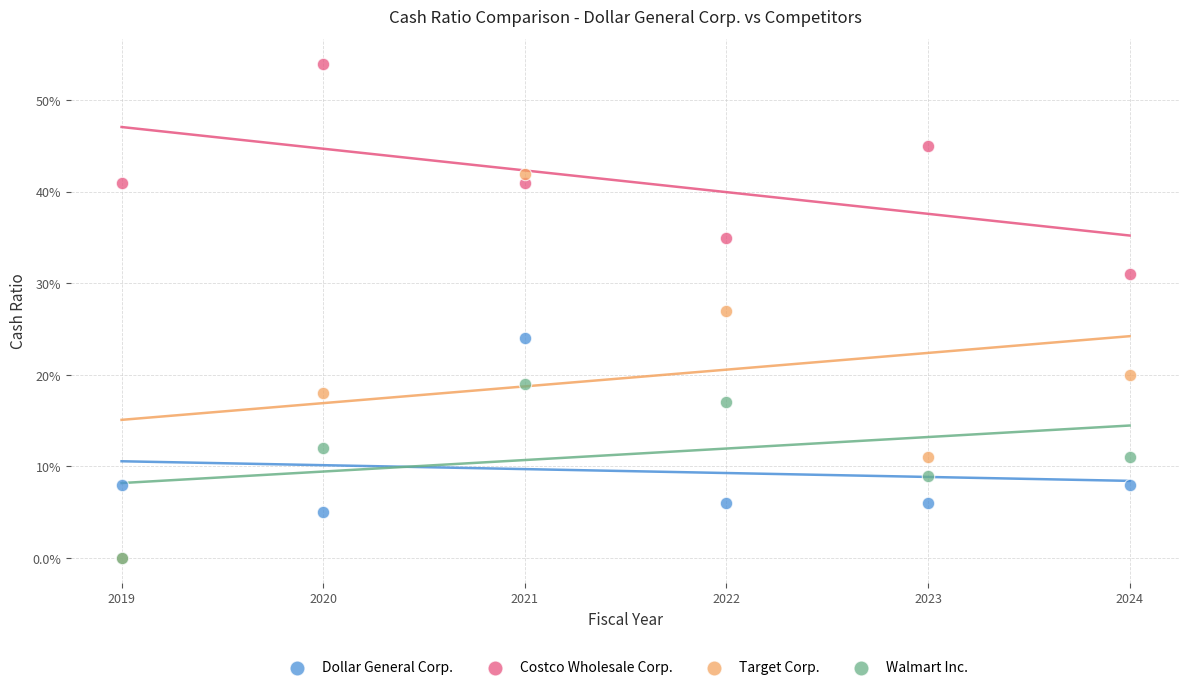

What are all the series names shown in the legend?

Dollar General Corp., Costco Wholesale Corp., Target Corp., Walmart Inc.